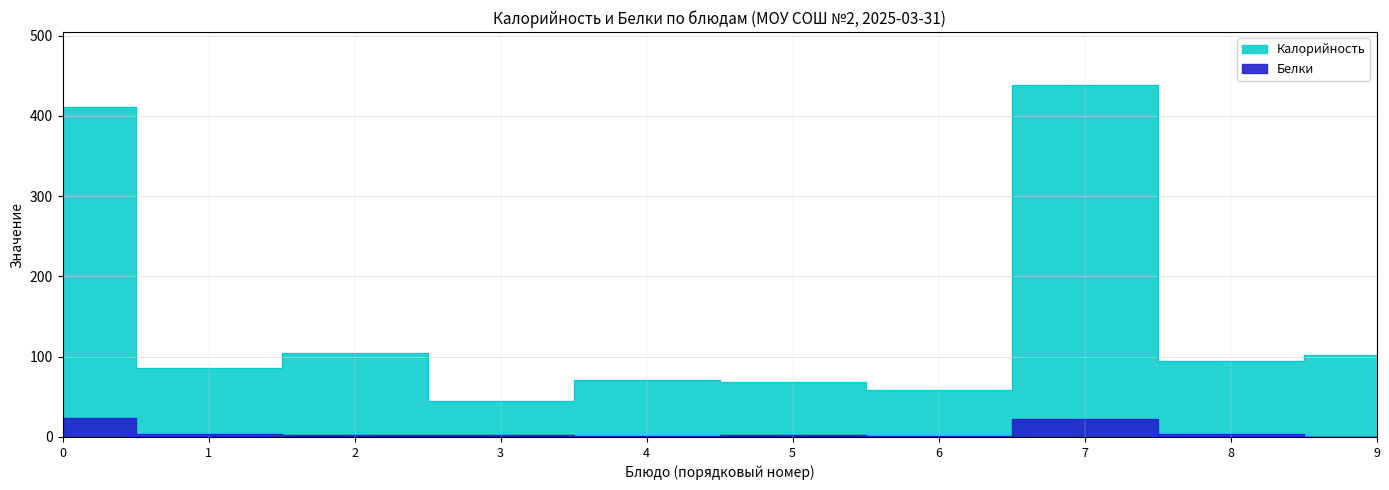

True or false: Калорийность and Белки intersect in this chart.

False